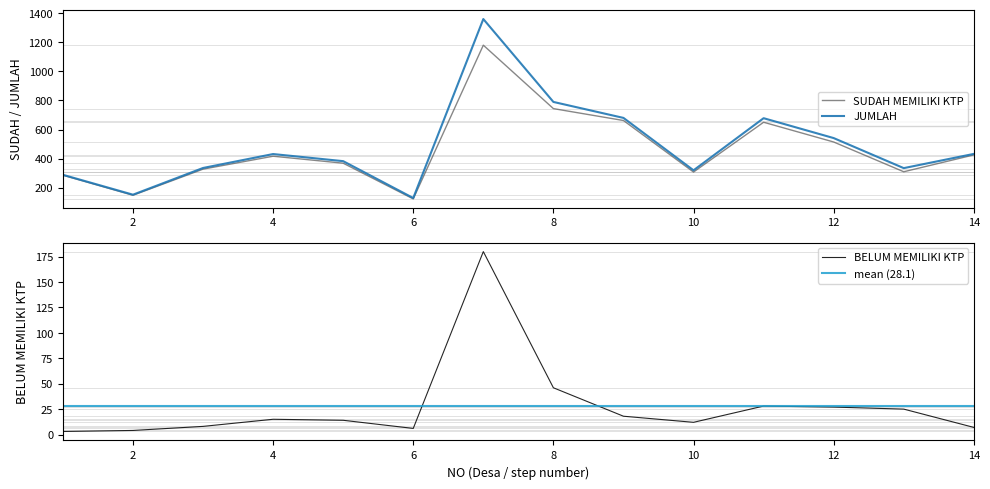

What is the difference between the maximum and minimum values in the BELUM MEMILIKI KTP series?

177